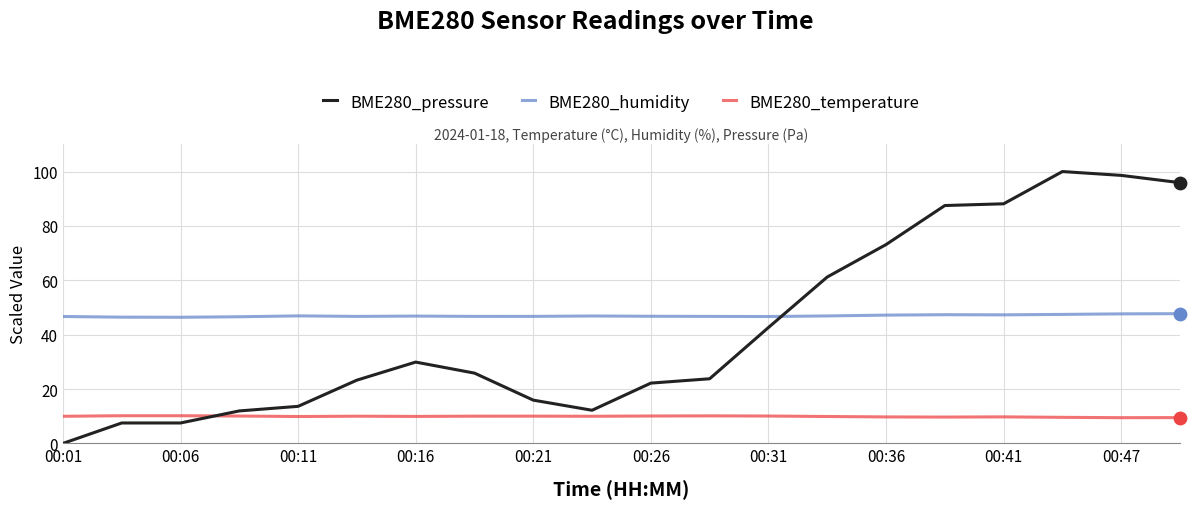

Which series has the largest total across all categories?

BME280_humidity